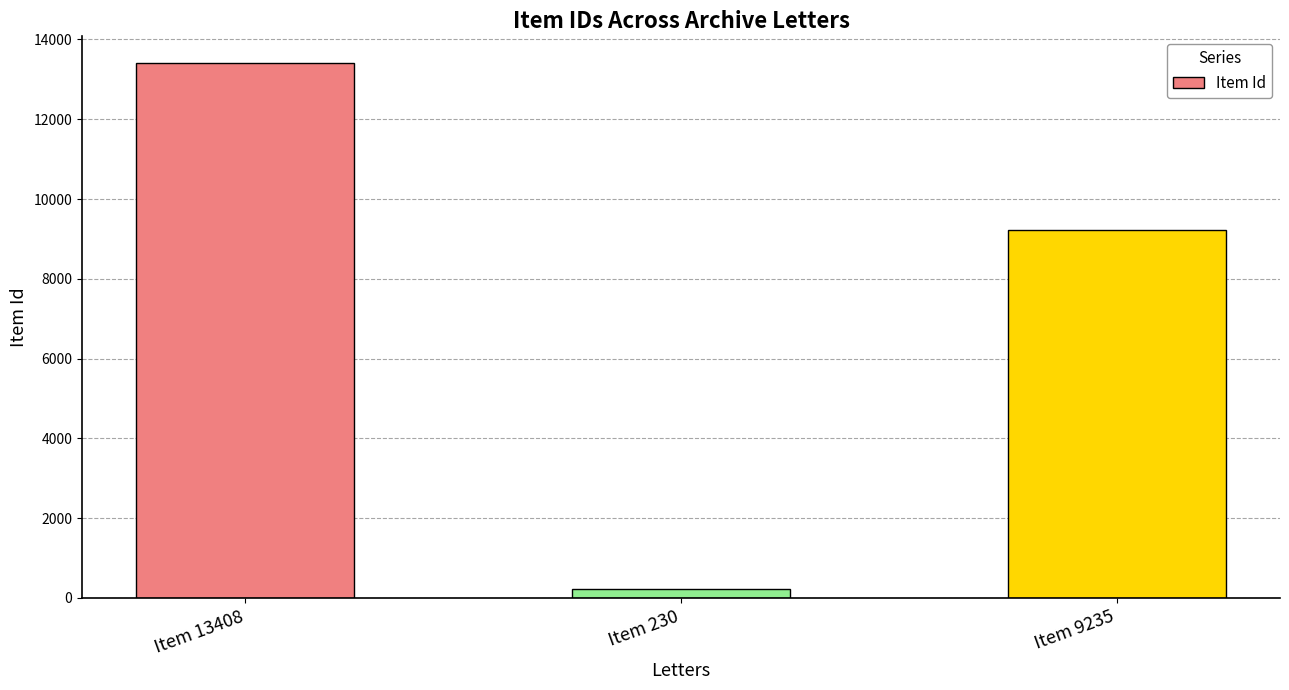

What is the sum of all values?

22873